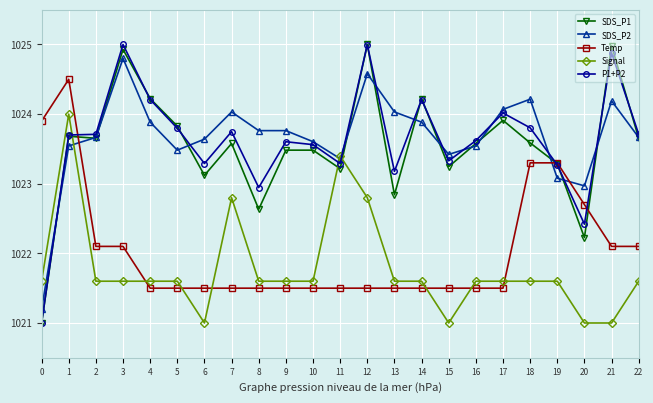

Where do P1+P2 and SDS_P2 first cross each other?

0 and 1